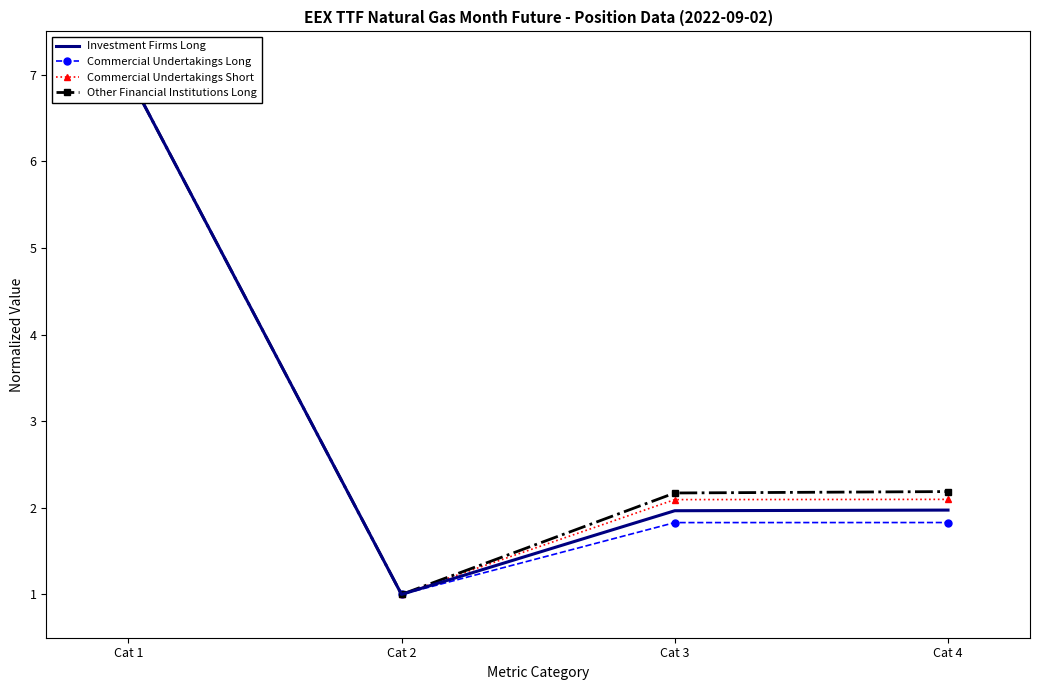

At which category is the sum across all series the highest?

Cat 1